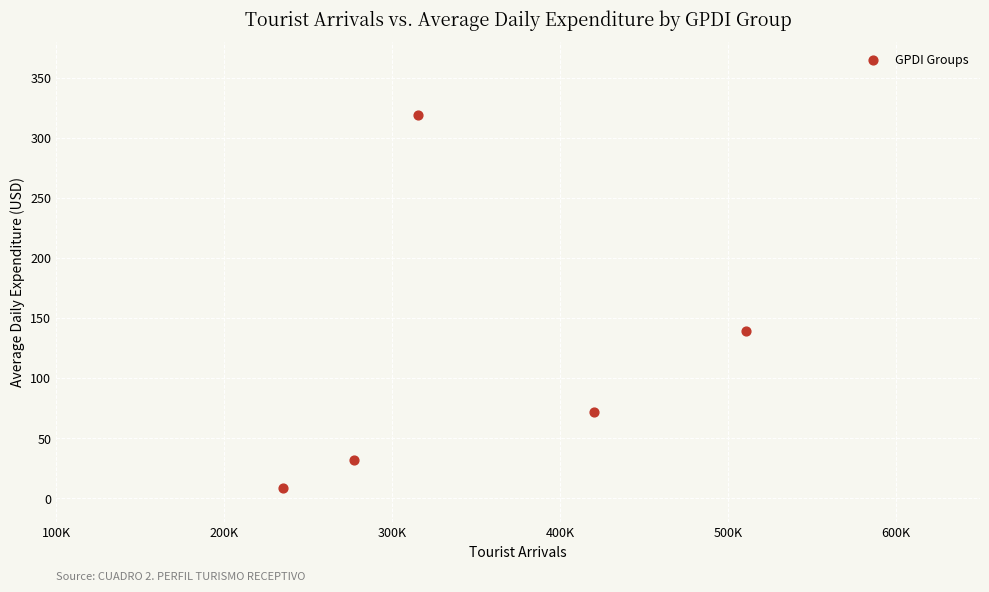

What Y value in the scatter plot is closest to 163?

139.7